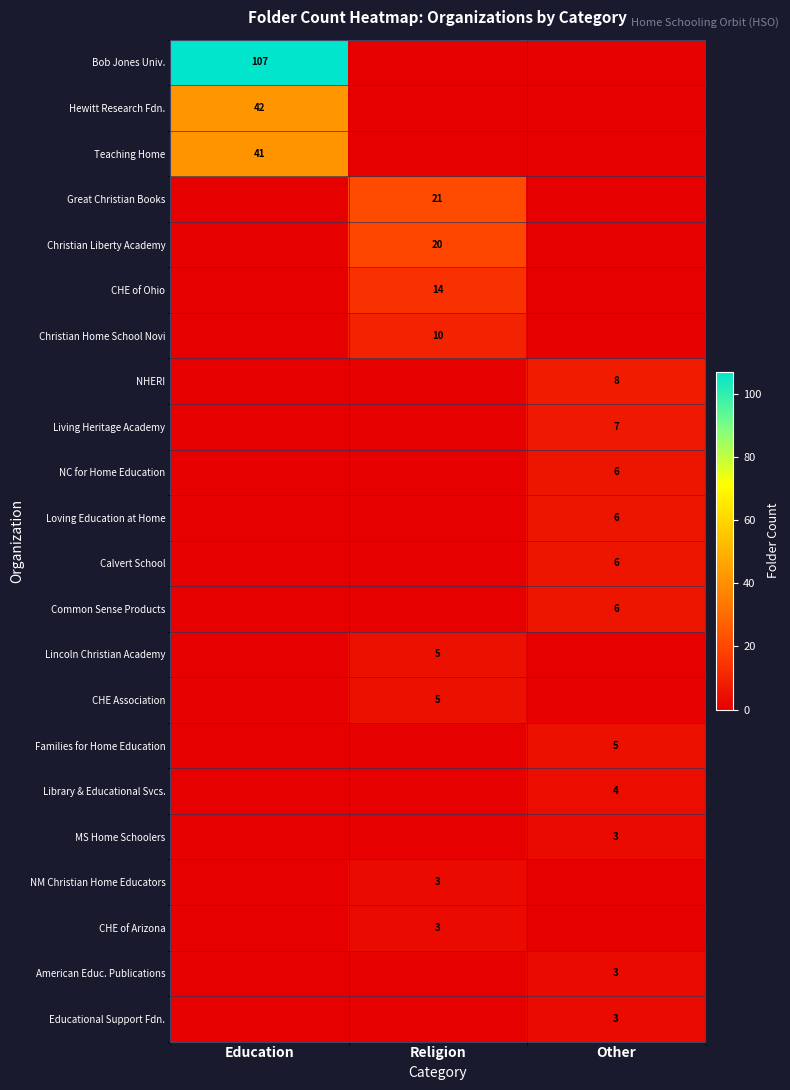

The Living Heritage Academy series shows 7 at Other. True or false?

True